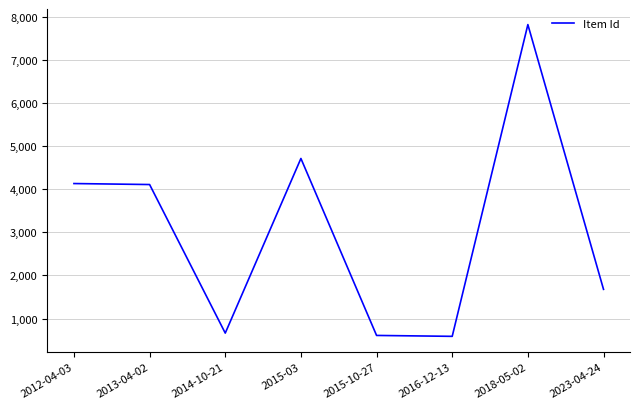

At which category does the chart reach its peak across all series?

2018-05-02